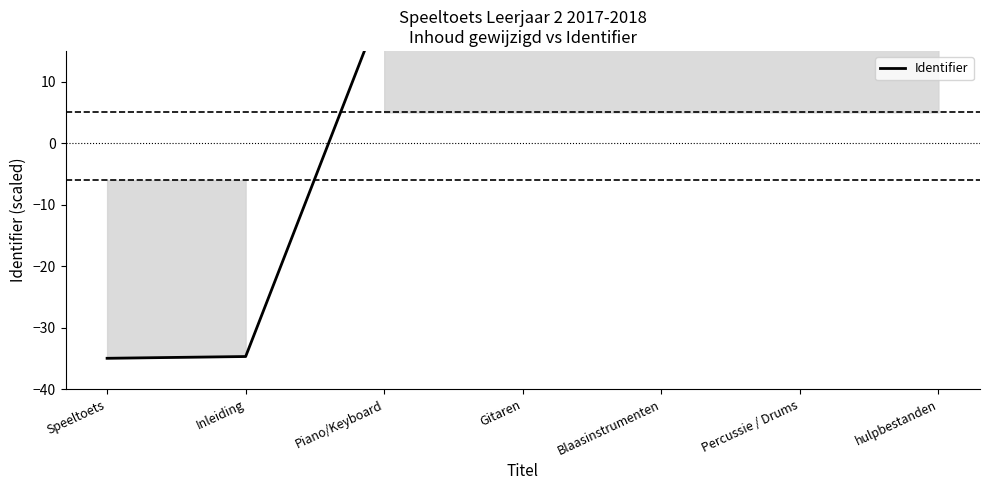

Is this an area chart (filled region under the line)?

No